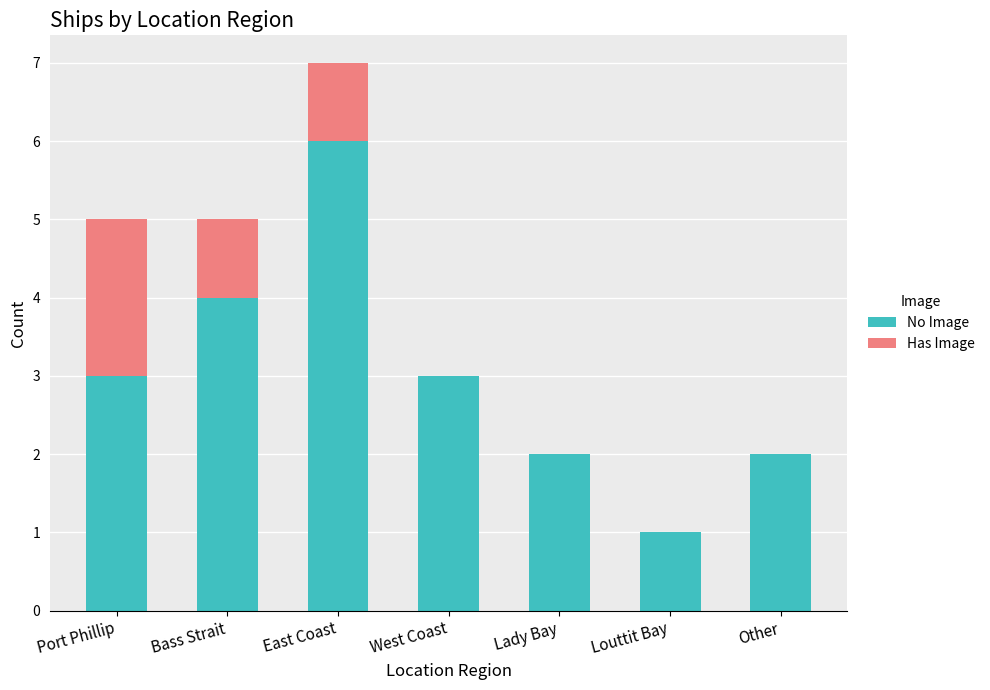

The value of No Image at West Coast is 5. True or false?

False